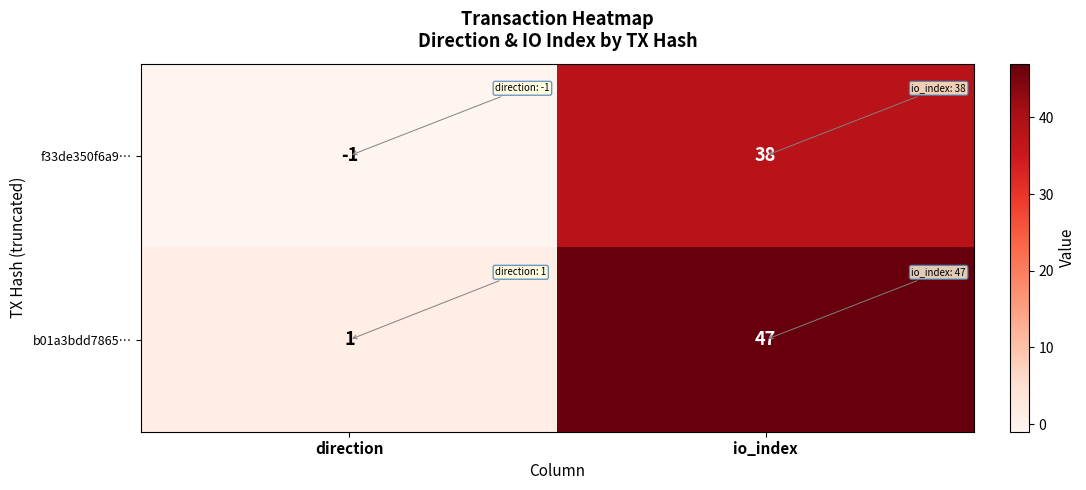

At how many categories does at least one series exceed 19?

1